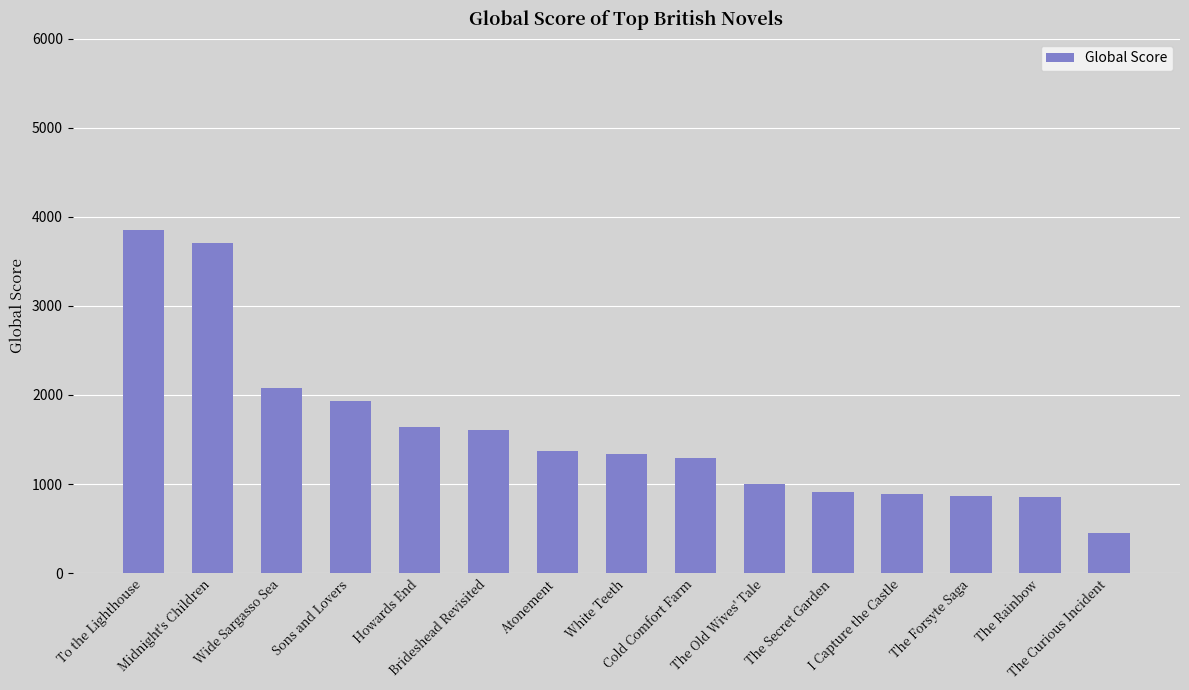

Is it true that the value at The Forsyte Saga is 1151?

False